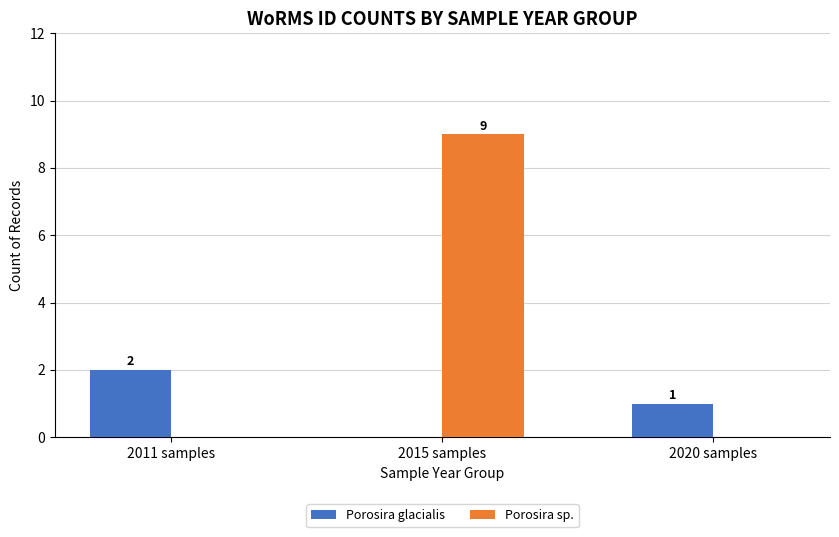

How many groups of bars are there?

3